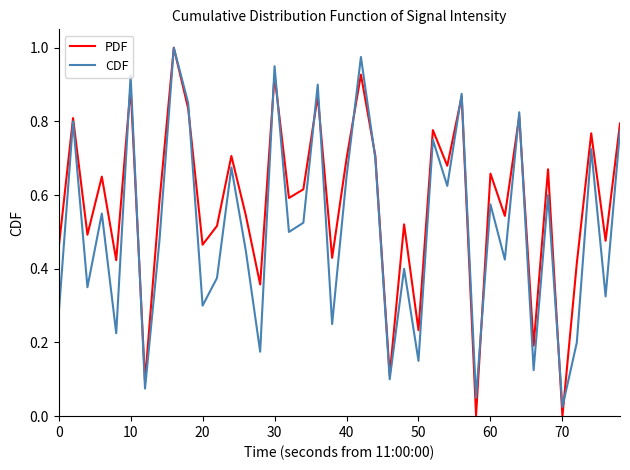

Which series has the widest spread of values?

PDF